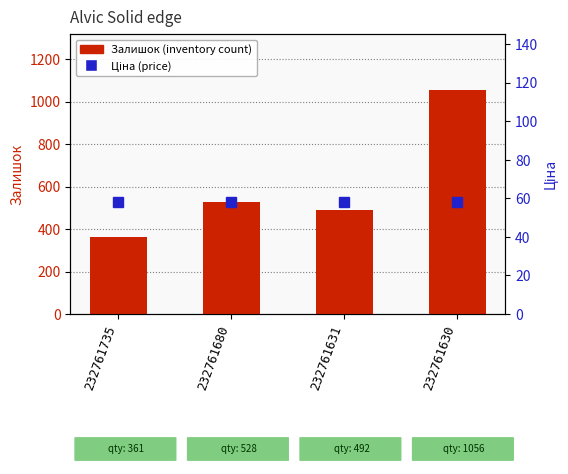

What is the approximate value of Ціна at 232761680?

58.1